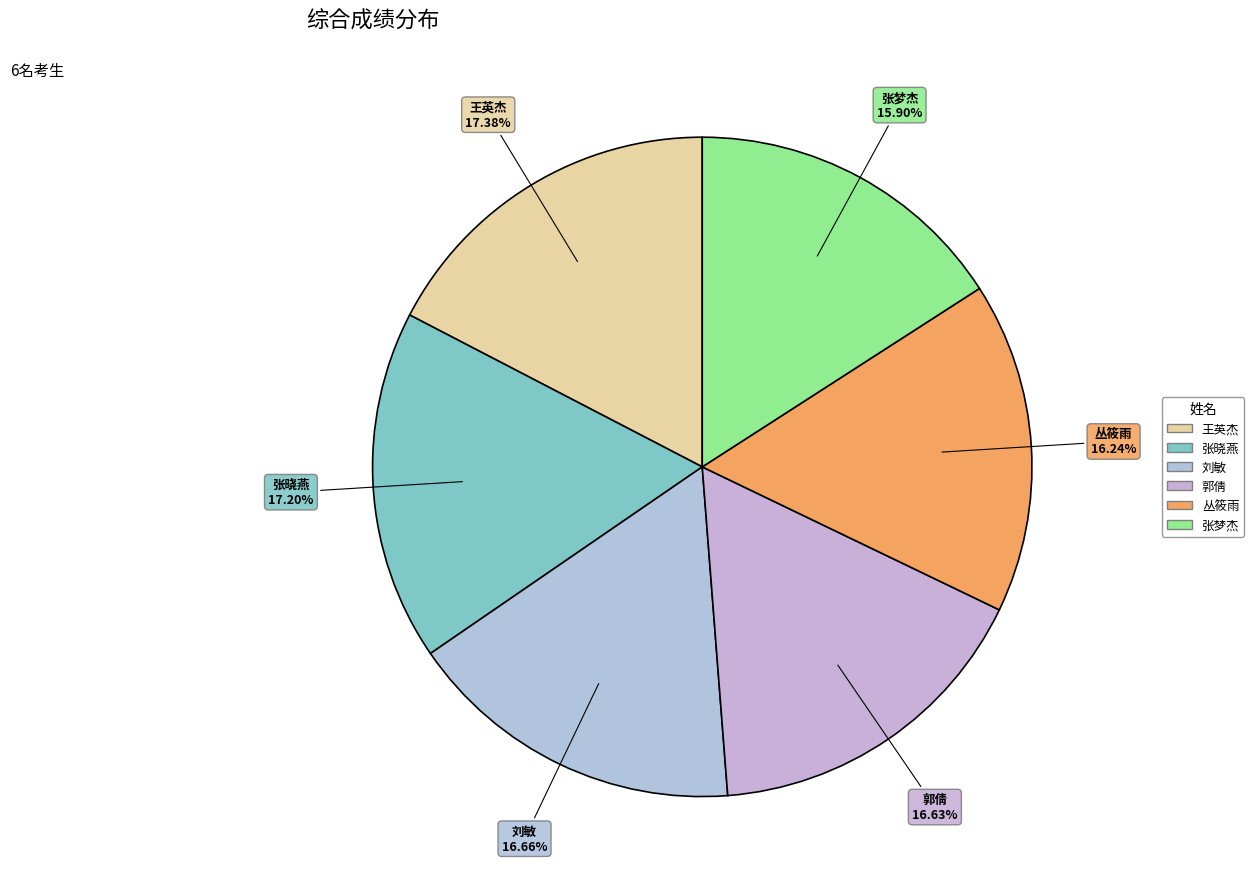

To the nearest percent, what is the difference between the 郭倩 and 王英杰 slice percentages?

1%